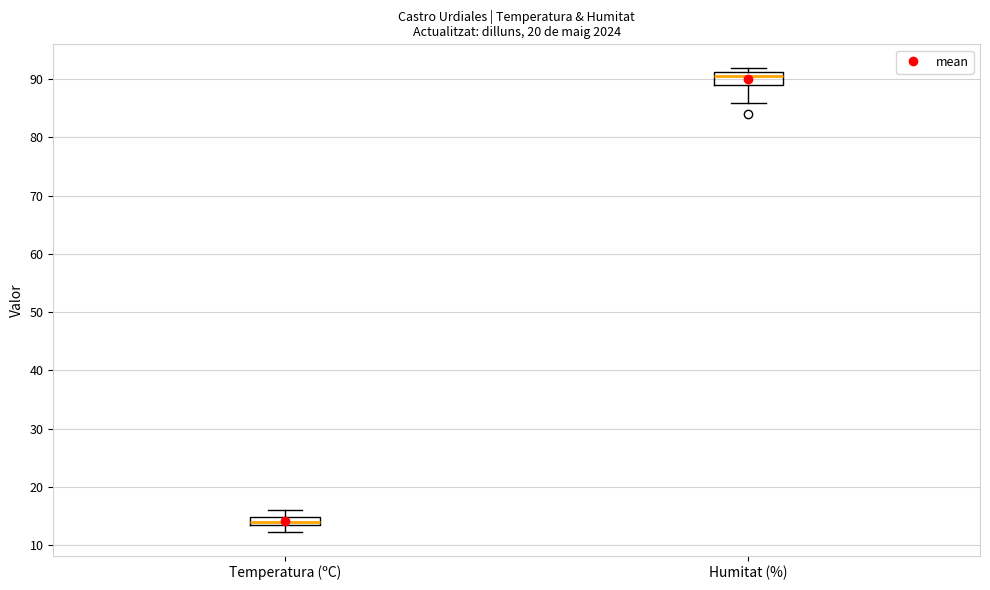

Which box has the lowest median line?

Temperatura (ºC)